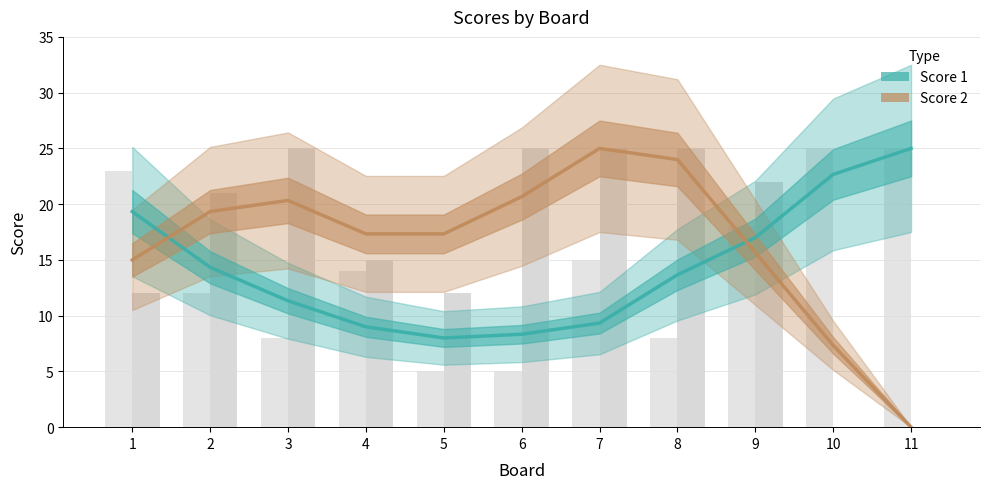

Is the value of Score 2 at 7 greater than the value of Score 1 at 1?

Yes